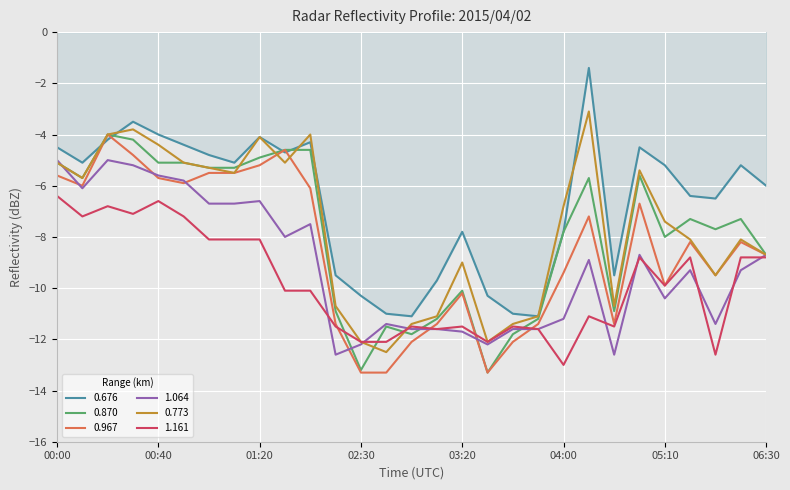

What is the maximum value shown in the chart?

-1.4